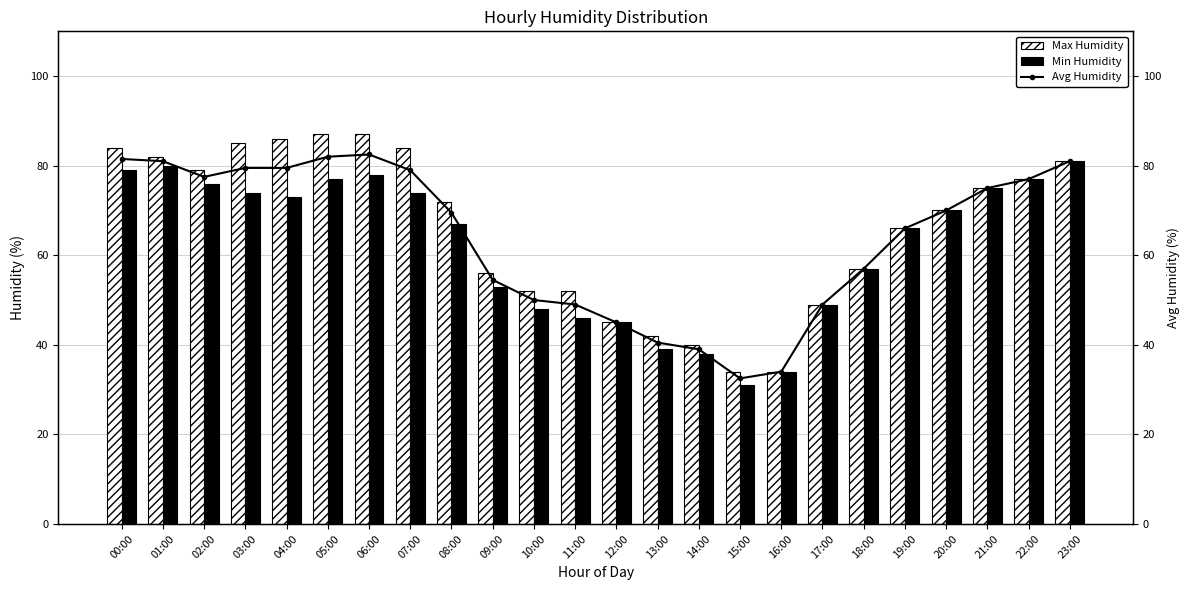

What is the sum of all Max Humidity values?

1576